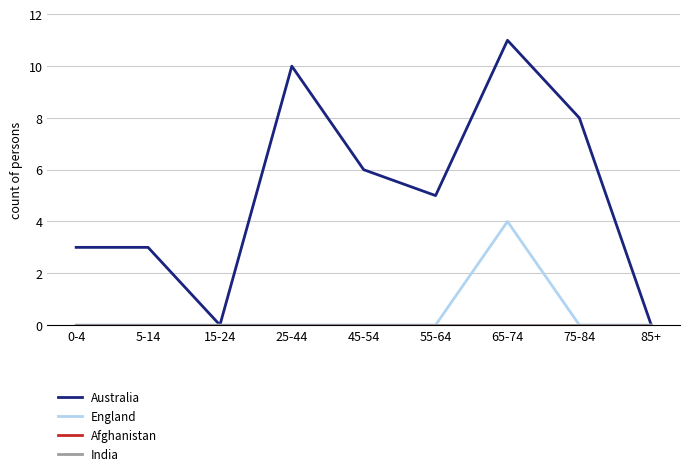

True or false: England and India cross at least once.

False